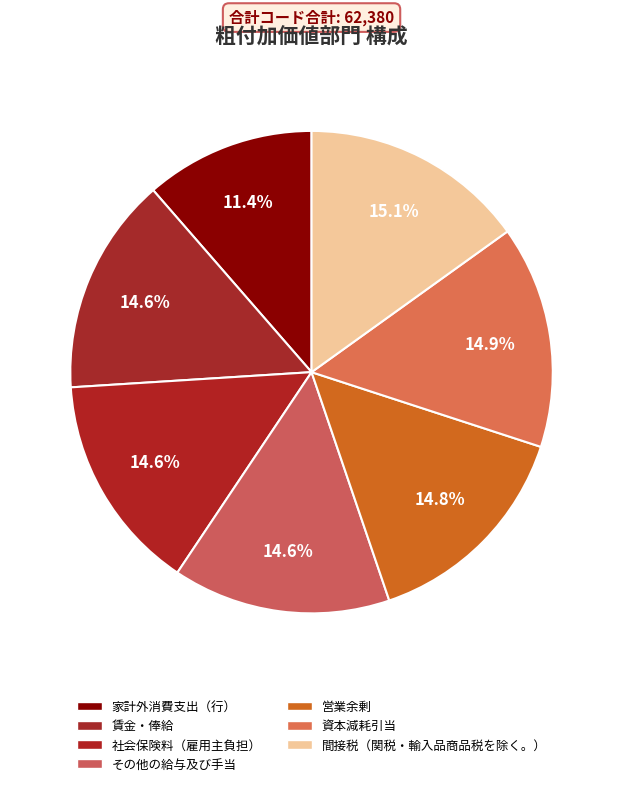

Is it true that 家計外消費支出（行） is 11% of the pie?

True